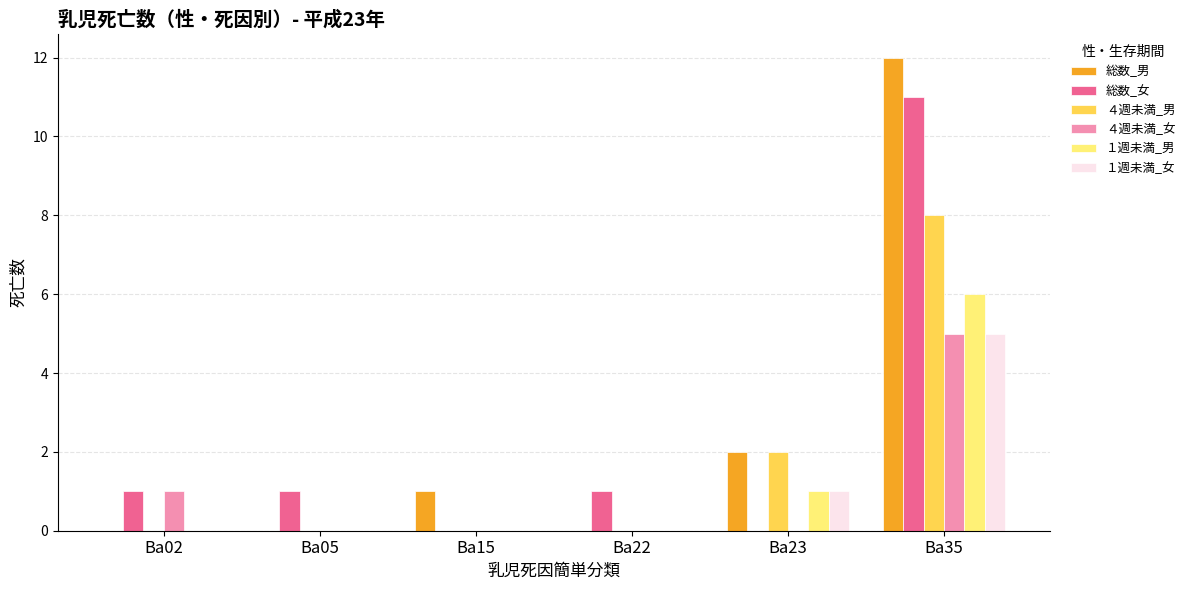

True or false: １週未満_女 has a value of 0 at Ba22.

True